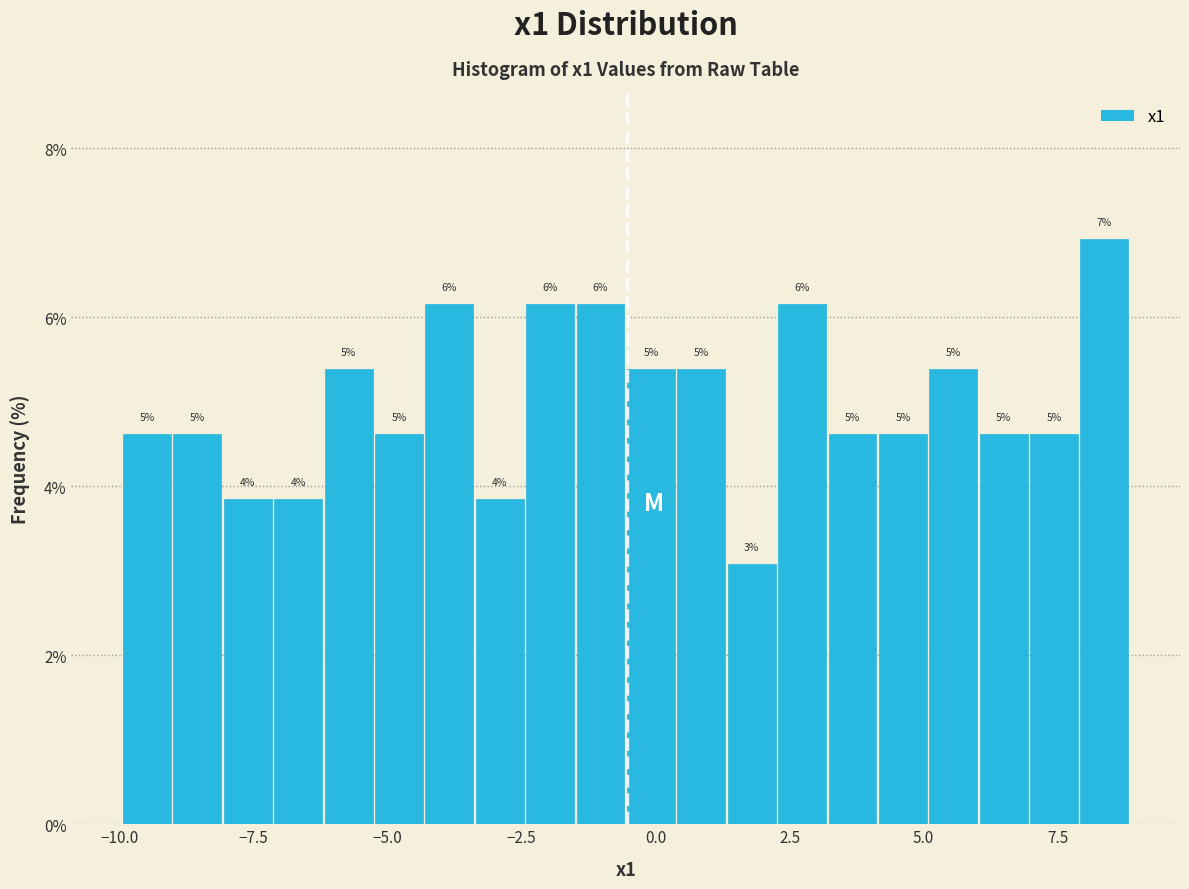

Read against the x-axis, roughly where is the centre of the tallest bar?

8.5